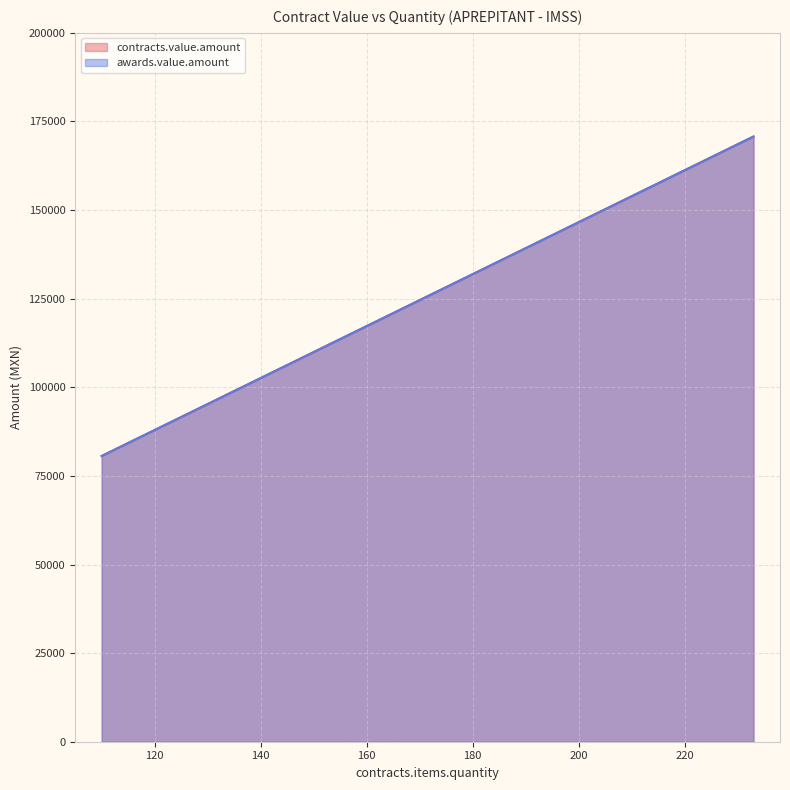

Is it true that awards.value.amount equals 55447.9 at 132?

False